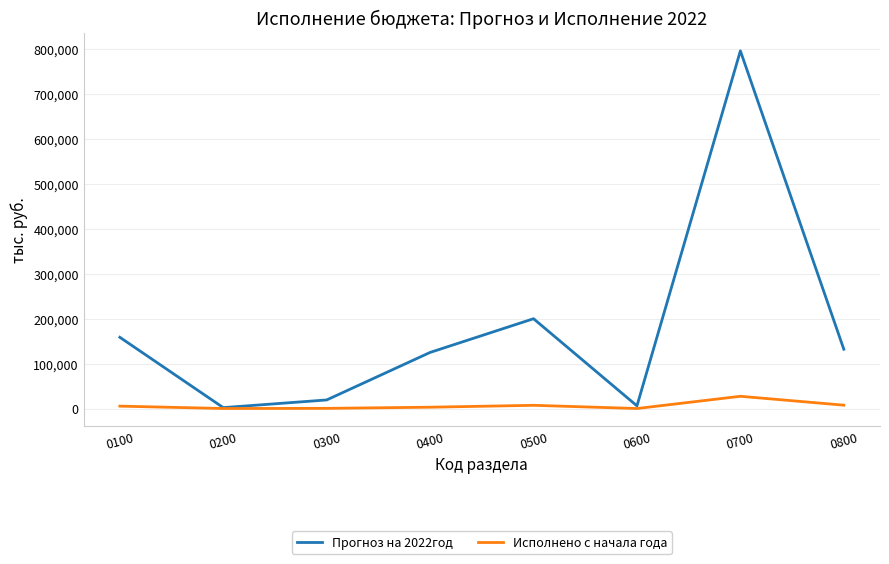

List the series in order of their peak value, highest first.

Прогноз на 2022год, Исполнено с начала года